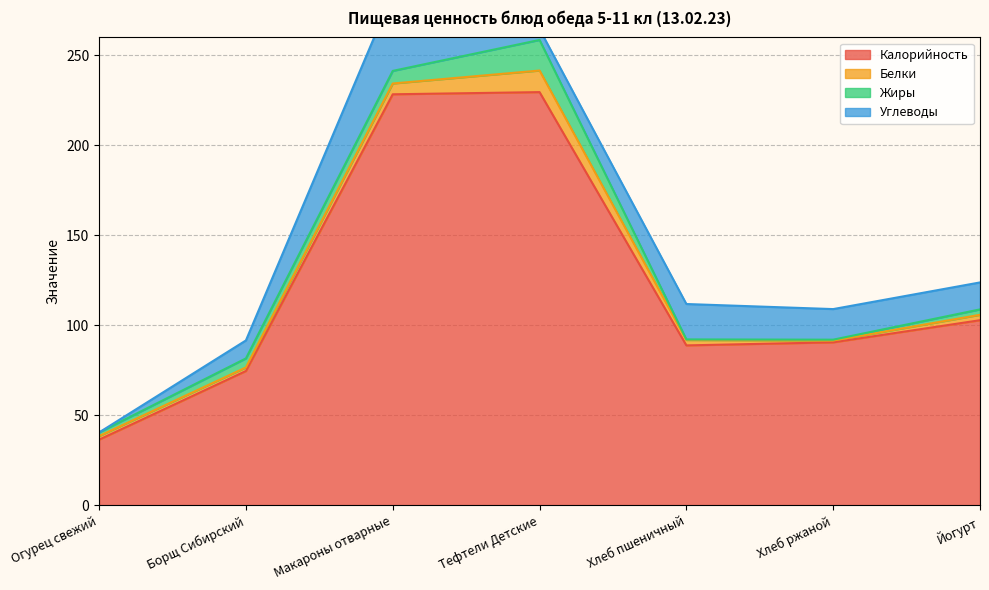

Where is Калорийность nearest to the value 132?

Йогурт